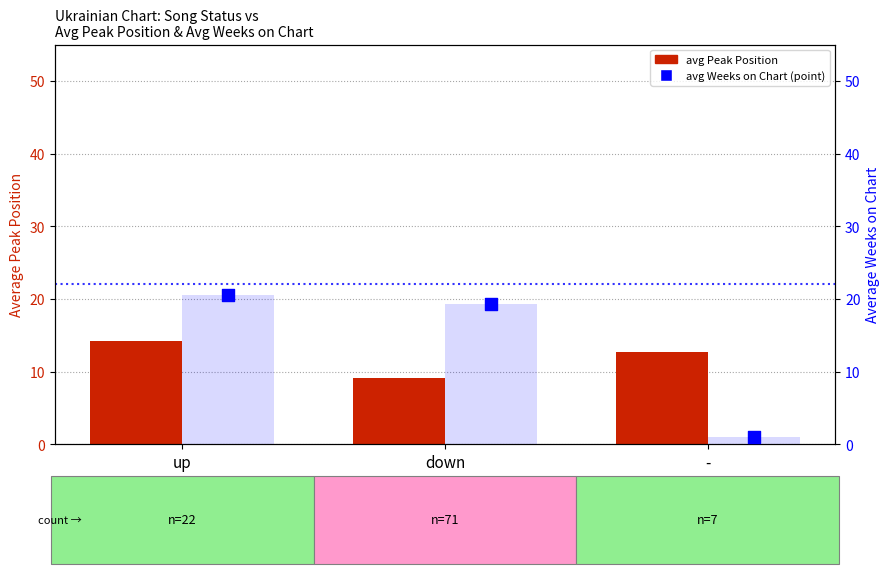

At which category is the sum across all series the highest?

up